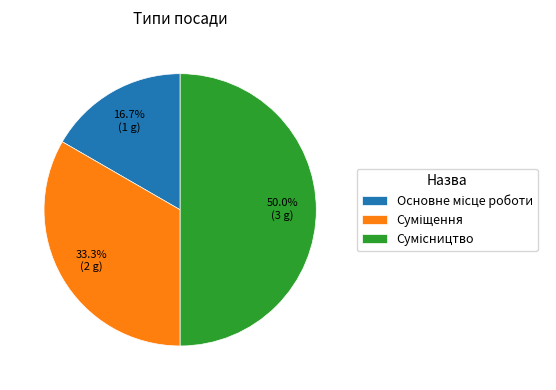

To the nearest percent, what portion does Суміщення represent?

33%